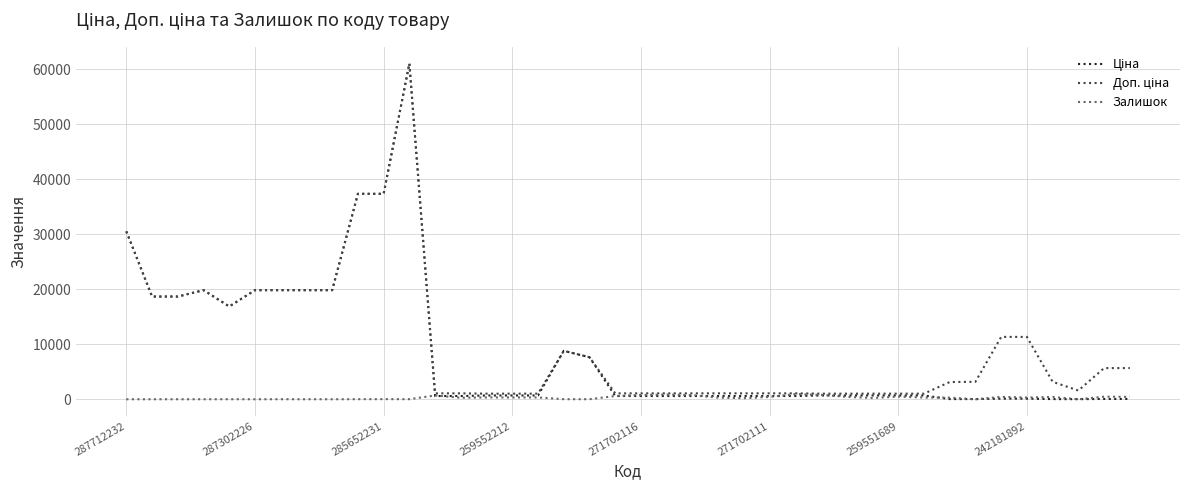

What is the difference between the maximum and minimum values in the Залишок series?

939.0